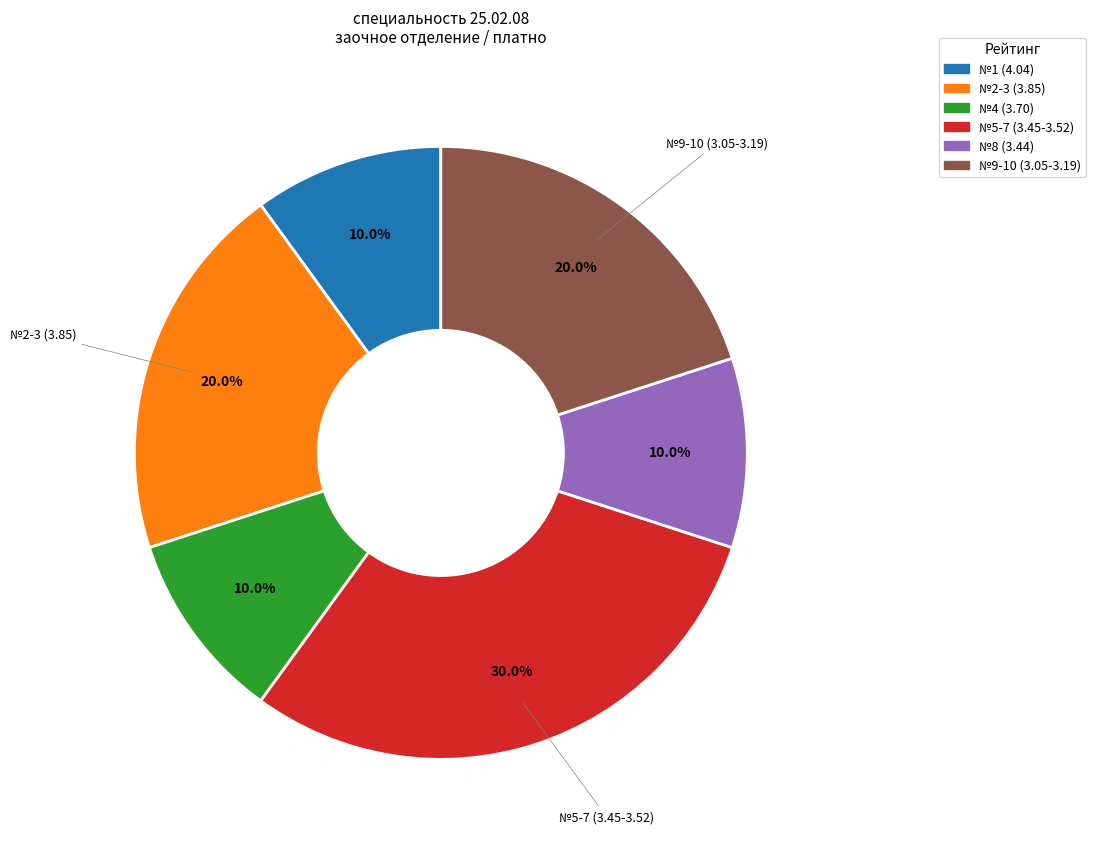

Is there a majority slice in this chart?

No